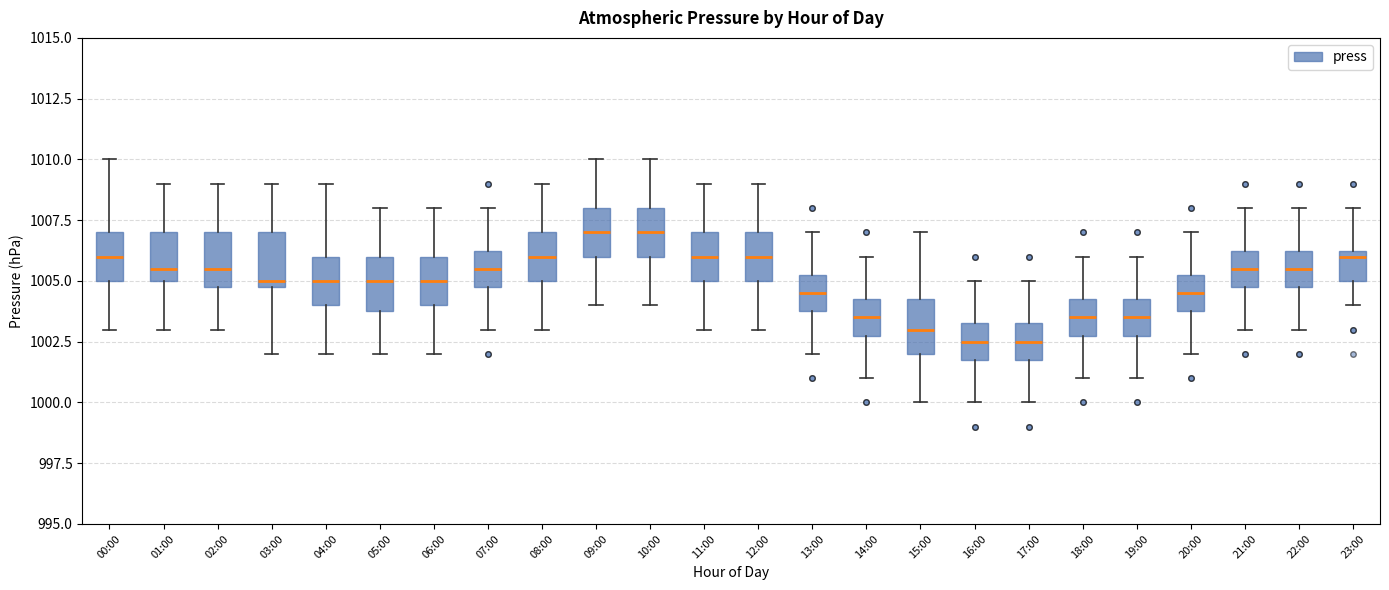

Reading left to right, read every box against the y-axis: the position of its median line, the range the box covers, and the ends of its whiskers. The values are not printed on the chart, so give them approximately, as read against the axis.

00:00: median 1006.0, box 1005.0 to 1007.0, whiskers 1003.0 to 1010.0
01:00: median 1005.5, box 1005.0 to 1007.0, whiskers 1003.0 to 1009.0
02:00: median 1005.5, box 1005.0 to 1007.0, whiskers 1003.0 to 1009.0
03:00: median 1005.0 (just above the box's lower edge), box 1005.0 to 1007.0, whiskers 1002.0 to 1009.0
04:00: median 1005.0, box 1004.0 to 1006.0, whiskers 1002.0 to 1009.0
05:00: median 1005.0, box 1004.0 to 1006.0, whiskers 1002.0 to 1008.0
06:00: median 1005.0, box 1004.0 to 1006.0, whiskers 1002.0 to 1008.0
07:00: median 1005.5, box 1005.0 to 1006.5, whiskers 1003.0 to 1008.0
08:00: median 1006.0, box 1005.0 to 1007.0, whiskers 1003.0 to 1009.0
09:00: median 1007.0, box 1006.0 to 1008.0, whiskers 1004.0 to 1010.0
10:00: median 1007.0, box 1006.0 to 1008.0, whiskers 1004.0 to 1010.0
11:00: median 1006.0, box 1005.0 to 1007.0, whiskers 1003.0 to 1009.0
12:00: median 1006.0, box 1005.0 to 1007.0, whiskers 1003.0 to 1009.0
13:00: median 1004.5, box 1004.0 to 1005.5, whiskers 1002.0 to 1007.0
14:00: median 1003.5, box 1003.0 to 1004.5, whiskers 1001.0 to 1006.0
15:00: median 1003.0, box 1002.0 to 1004.5, whiskers 1000.0 to 1007.0
16:00: median 1002.5, box 1002.0 to 1003.5, whiskers 1000.0 to 1005.0
17:00: median 1002.5, box 1002.0 to 1003.5, whiskers 1000.0 to 1005.0
18:00: median 1003.5, box 1003.0 to 1004.5, whiskers 1001.0 to 1006.0
19:00: median 1003.5, box 1003.0 to 1004.5, whiskers 1001.0 to 1006.0
20:00: median 1004.5, box 1004.0 to 1005.5, whiskers 1002.0 to 1007.0
21:00: median 1005.5, box 1005.0 to 1006.5, whiskers 1003.0 to 1008.0
22:00: median 1005.5, box 1005.0 to 1006.5, whiskers 1003.0 to 1008.0
23:00: median 1006.0, box 1005.0 to 1006.5, whiskers 1004.0 to 1008.0